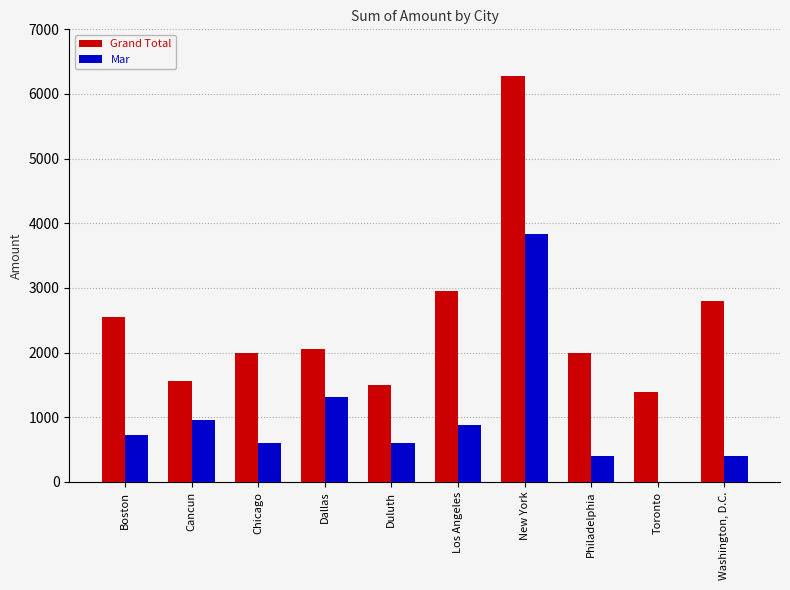

At which category does the chart reach its peak across all series?

New York